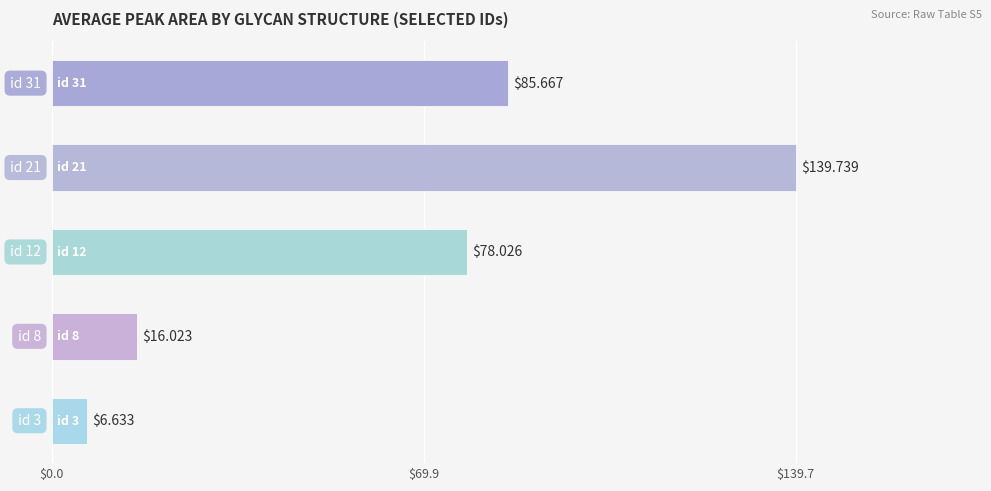

What is the difference between the maximum and second lowest values?

123.7